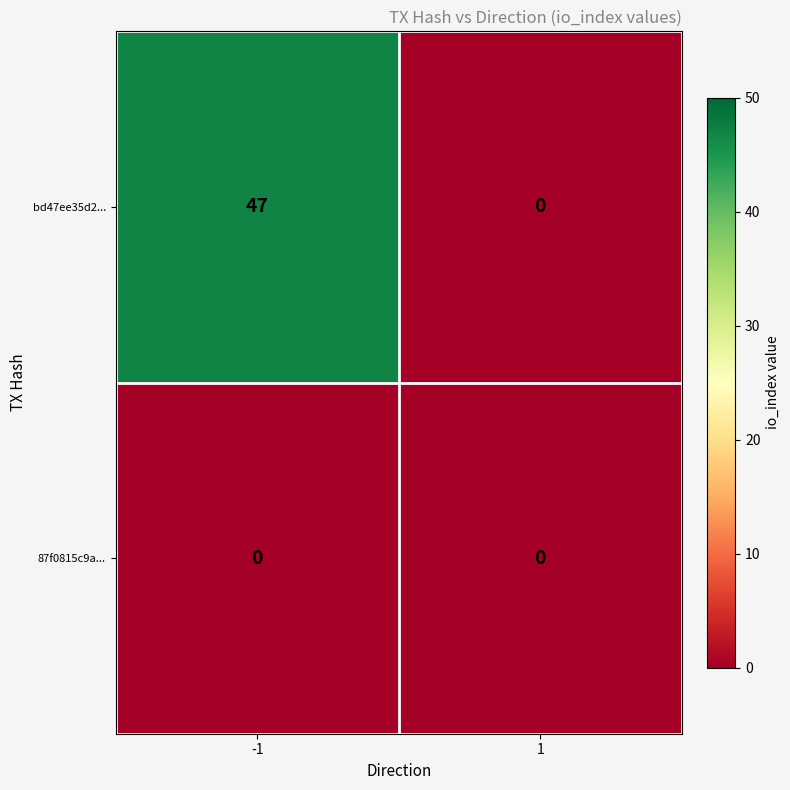

What is the difference between the highest and lowest values at -1?

47